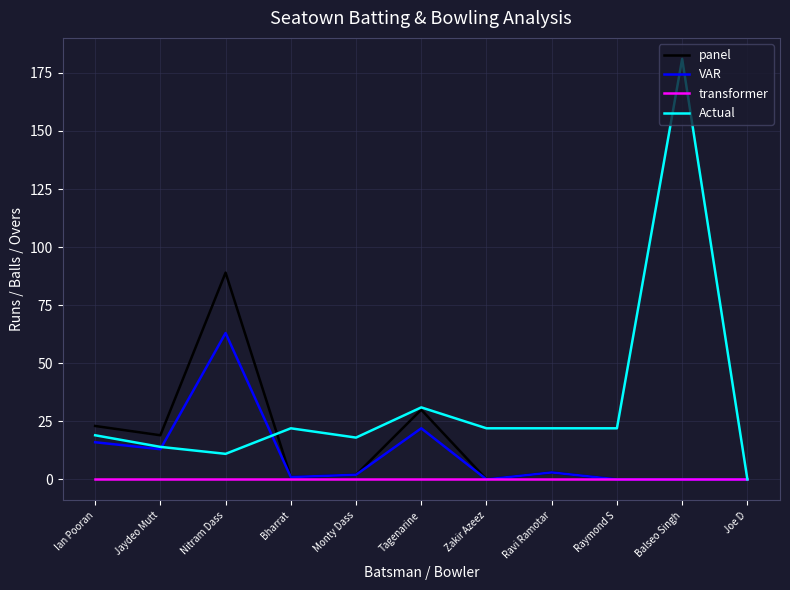

List the series in order of their peak value, lowest first.

transformer, VAR, panel, Actual